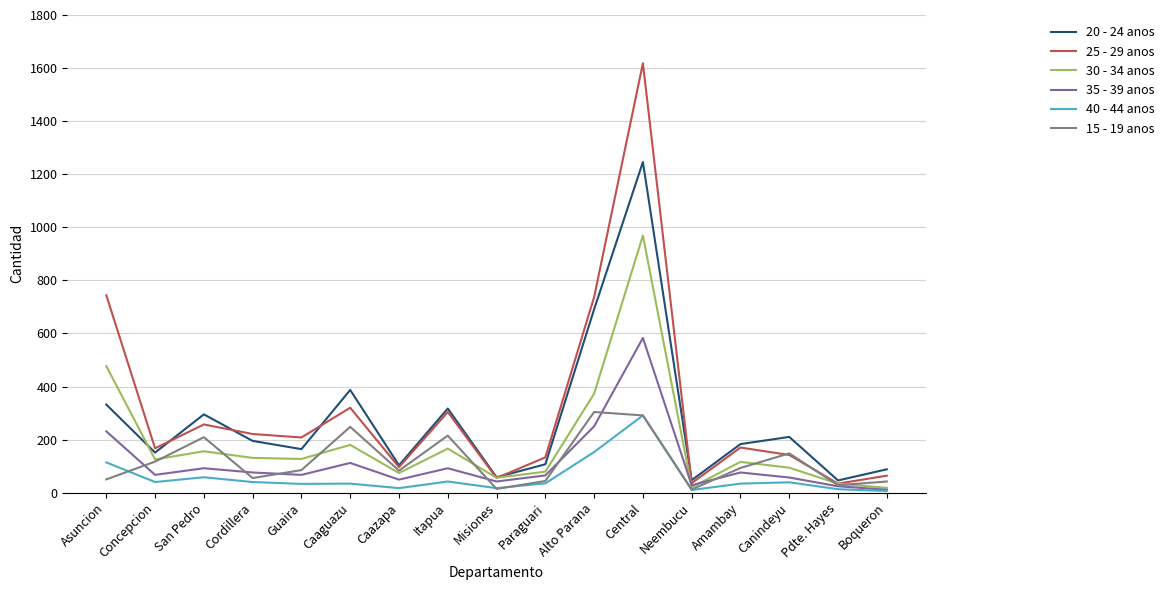

The 30 - 34 anos series shows 94 at Canindeyu. True or false?

True